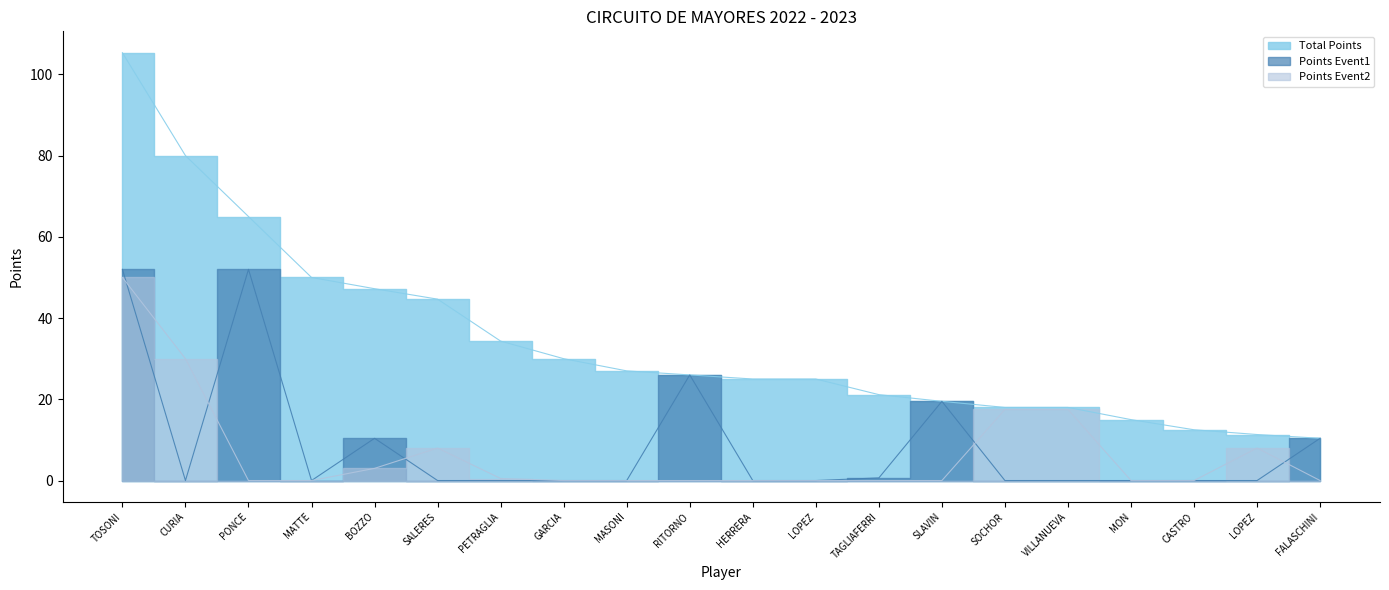

Which category has the lowest value in the Total Points series?

FALASCHINI